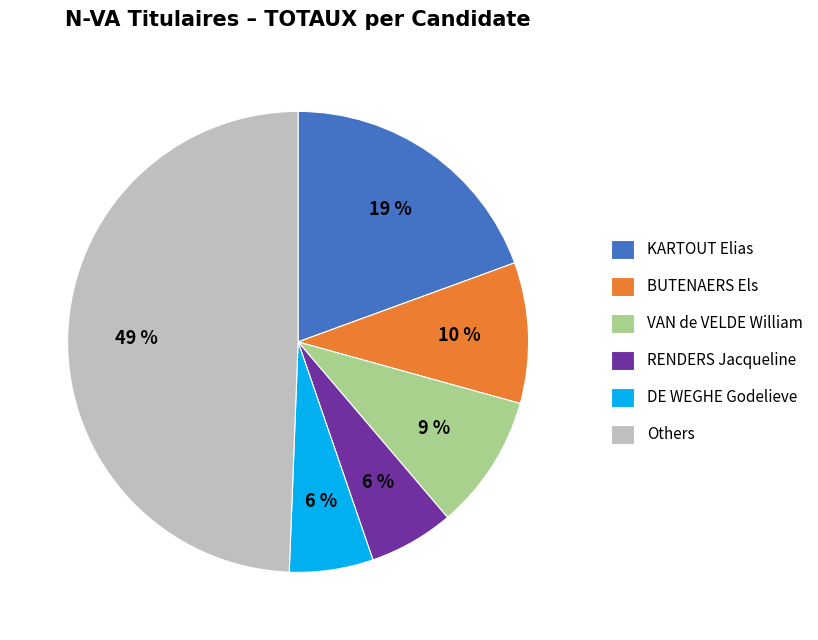

To the nearest percent, what portion does BUTENAERS Els represent?

10%